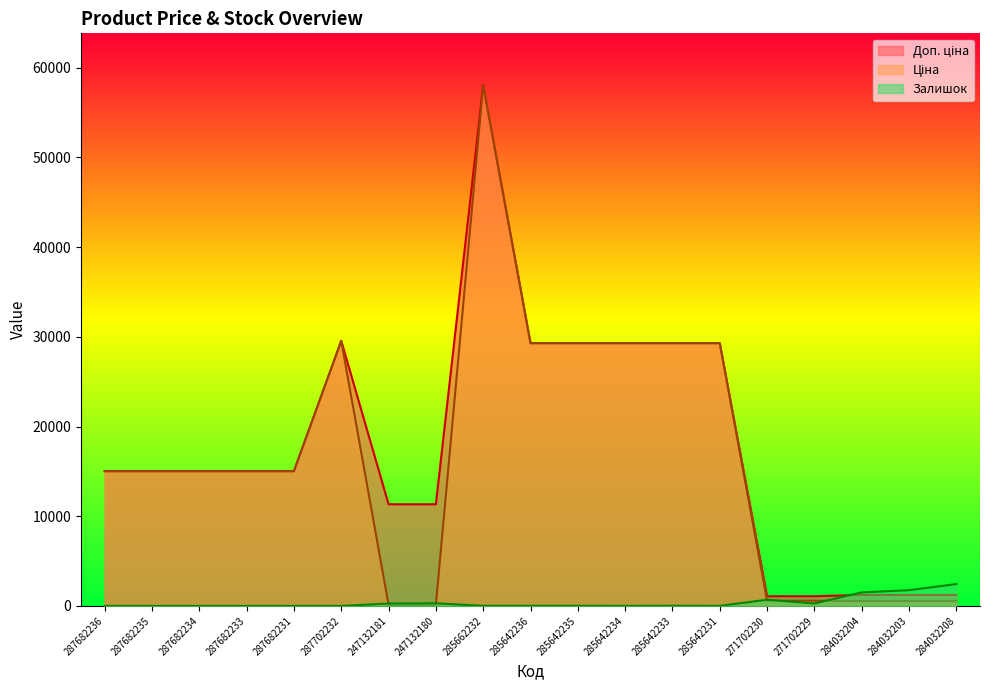

True or false: Доп. ціна and Ціна cross at least once.

False